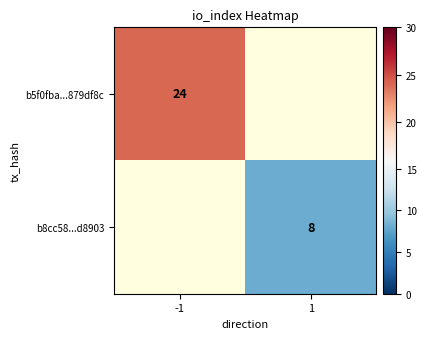

Is the value of b8cc58...d8903 at 1 greater than the value of b5f0fba...879df8c at -1?

No